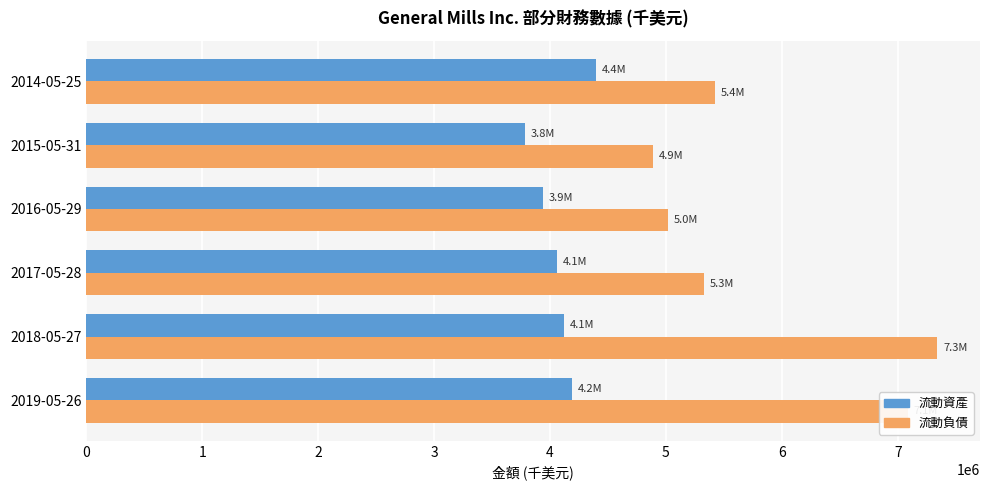

Rank the categories by 流動資產 value from highest to lowest.

2014-05-25, 2019-05-26, 2018-05-27, 2017-05-28, 2016-05-29, 2015-05-31